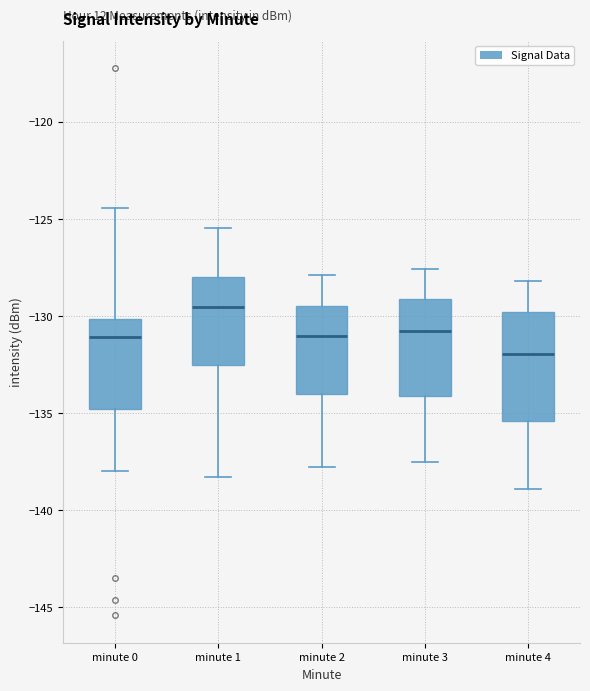

Which box is the tallest, from its lower edge to its upper edge?

minute 4